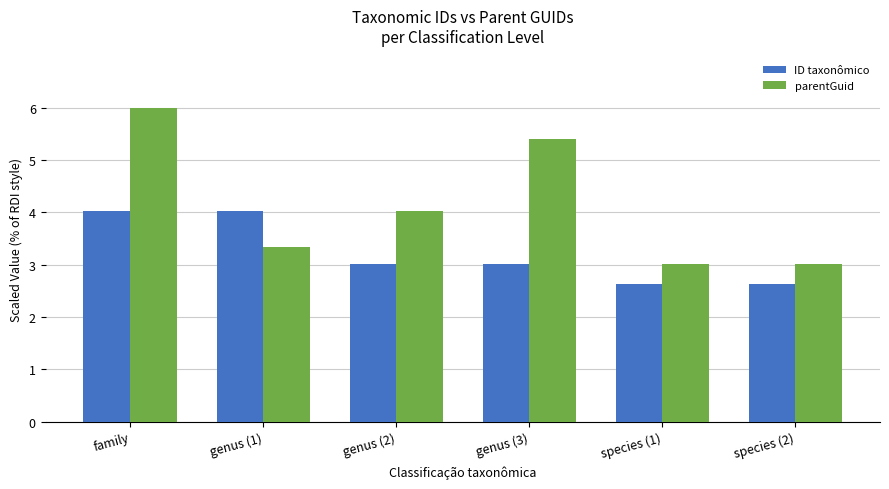

Which label corresponds to the largest value in the chart?

family